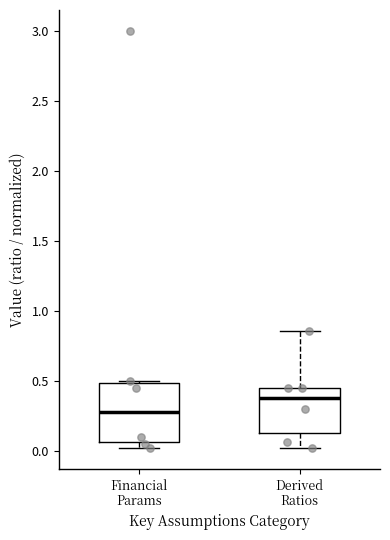

Where is the upper edge of the box for Financial Params on the y-axis? The values are not printed on the chart, so give them approximately, as read against the axis.

0.50